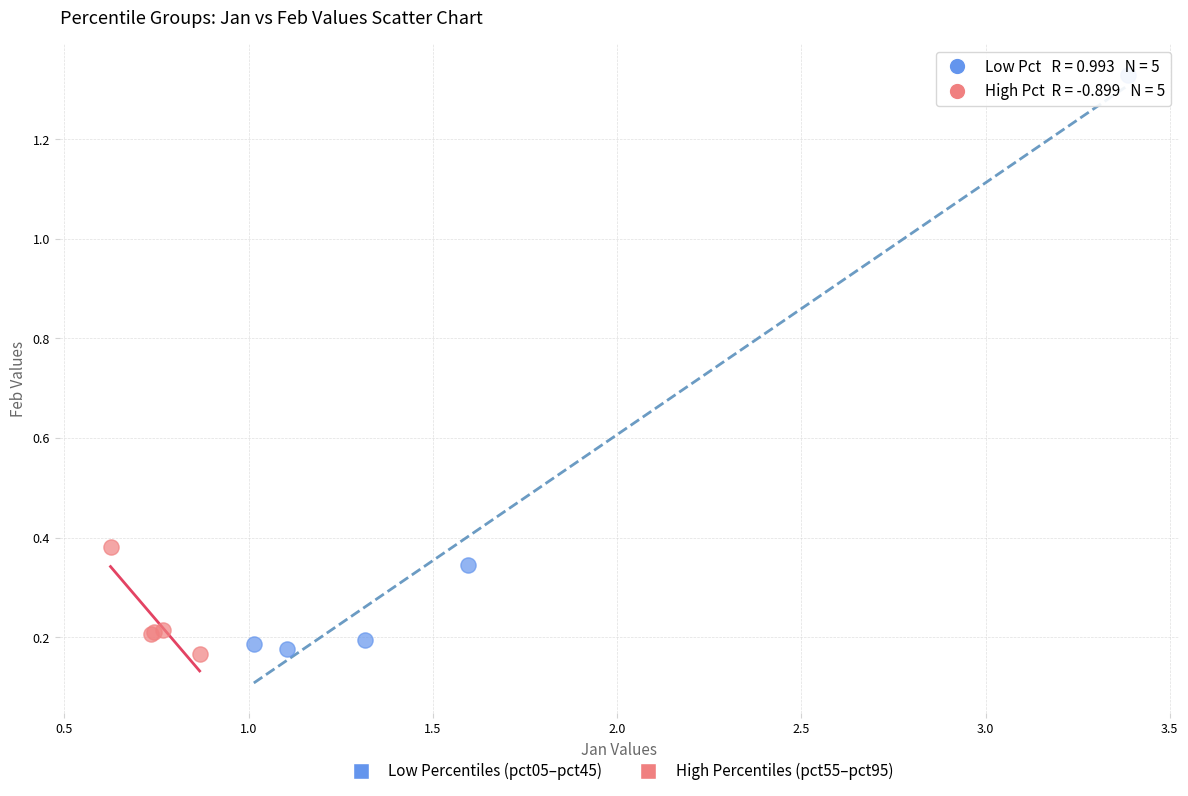

Which series has the largest Y range (max minus min)?

Low Percentiles (pct05–pct45)